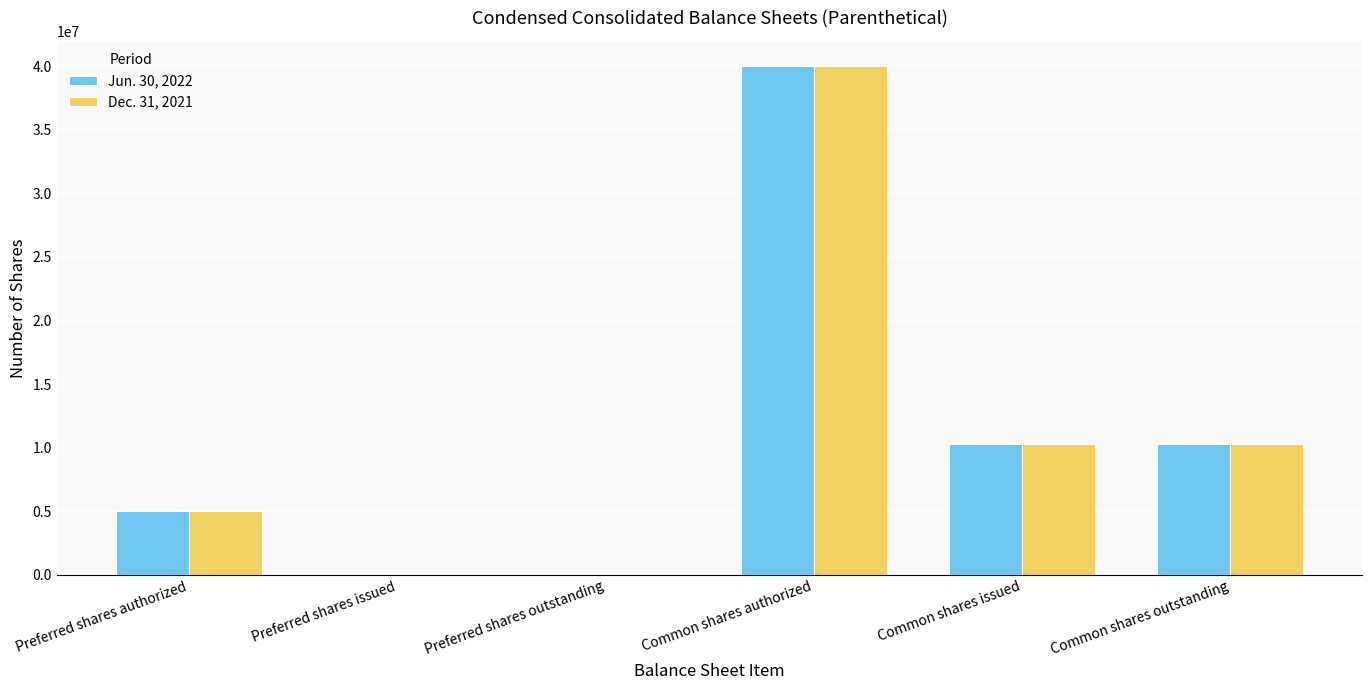

The Dec. 31, 2021 series shows 1760043 at Preferred shares authorized. True or false?

False